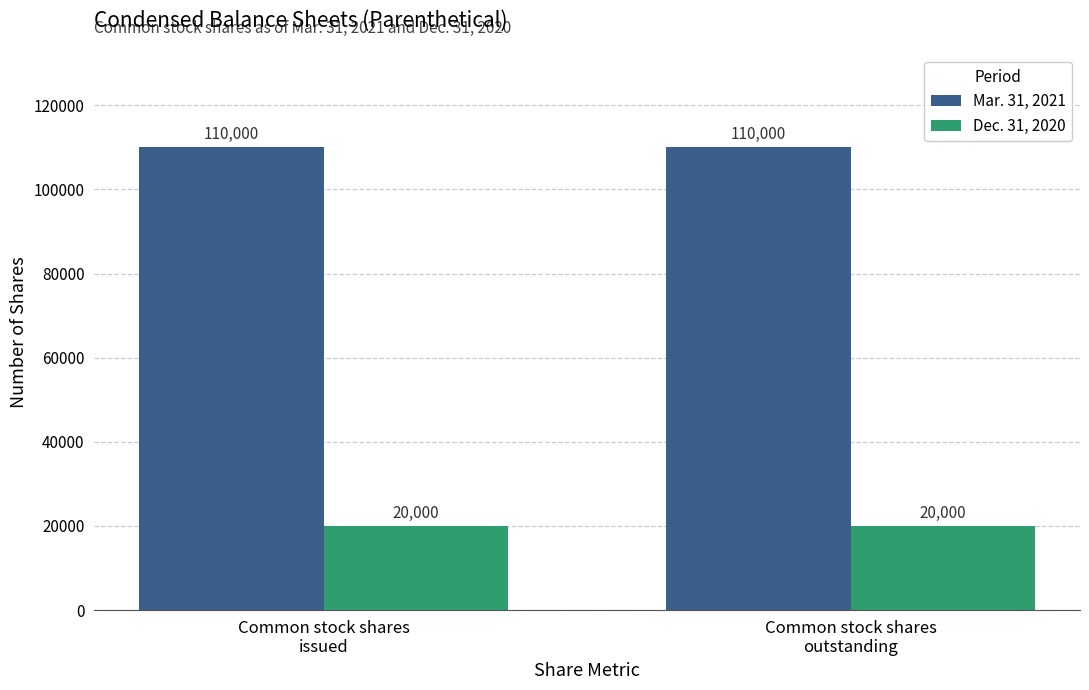

Is it true that Mar. 31, 2021 equals 74095 at Common stock shares
outstanding?

False